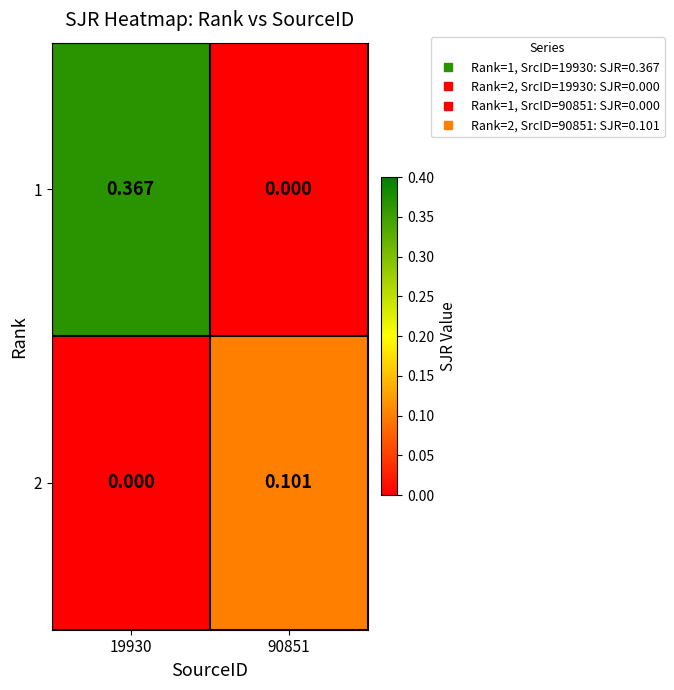

Is the value of 1 at 19930 greater than the value of 2 at 90851?

Yes